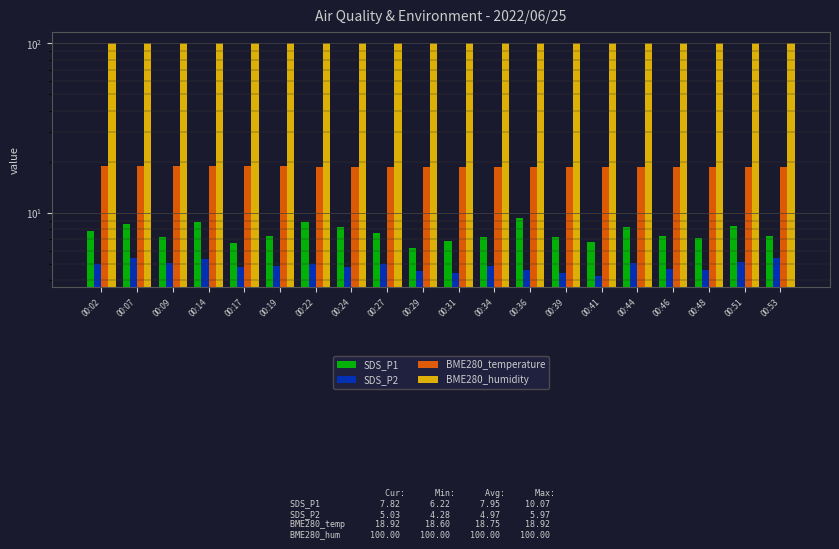

Are the bars grouped side by side (vs. stacked)?

Yes